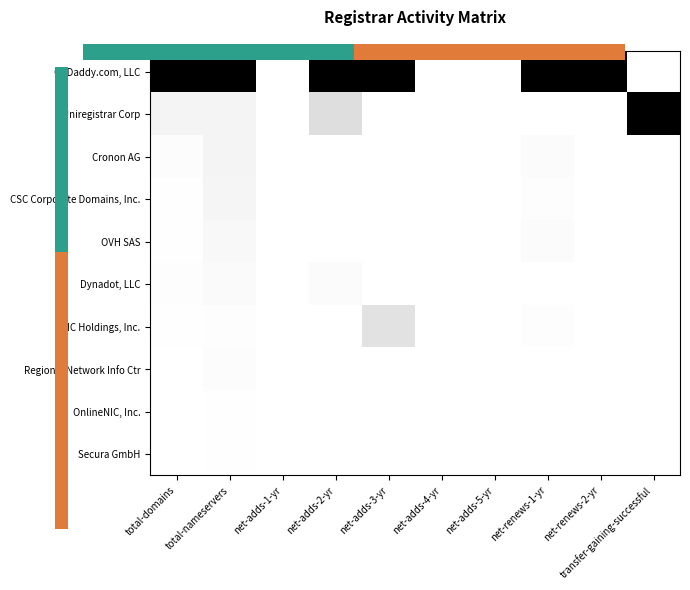

What is the sum of all Uniregistrar Corp values?

1.4